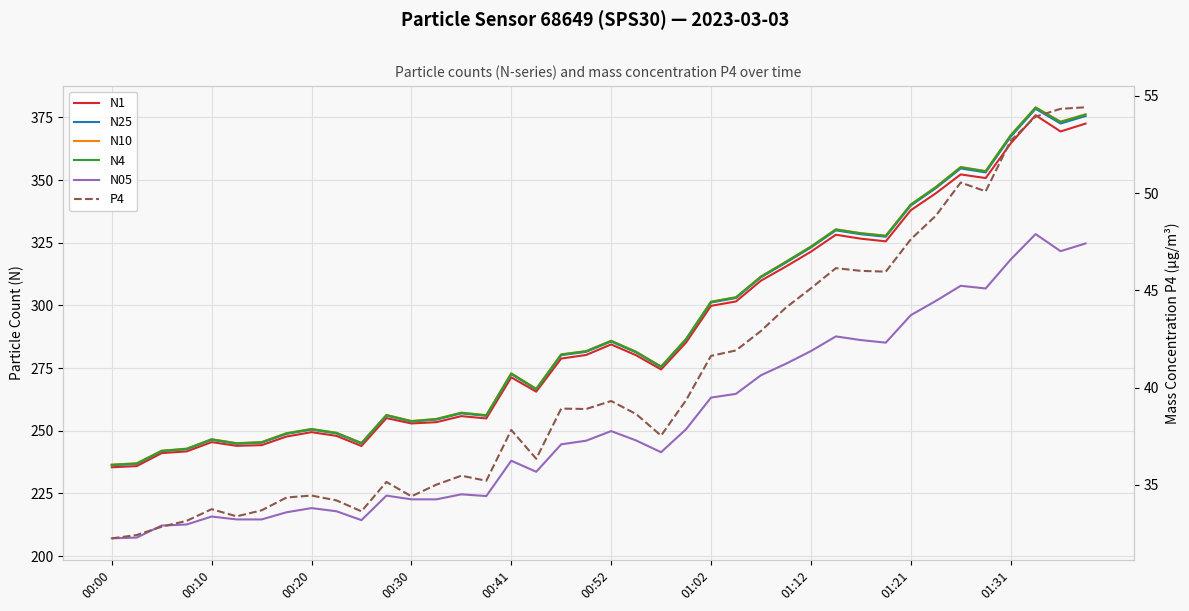

What is the difference between the maximum and minimum values in the N05 series?

121.4